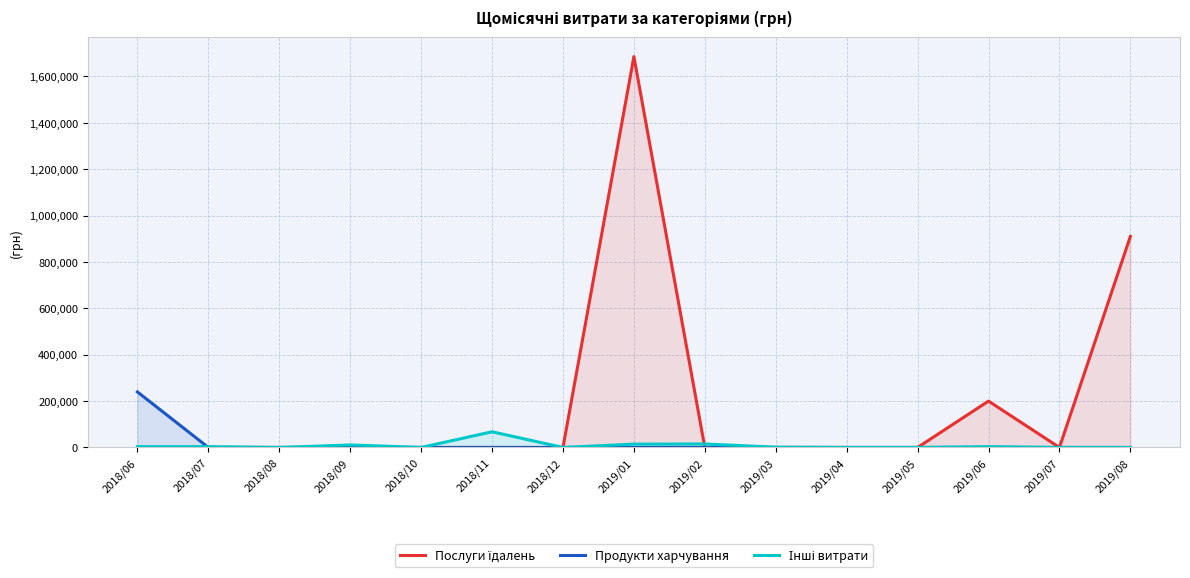

What is the label of the 11th point from the left?

2019/04